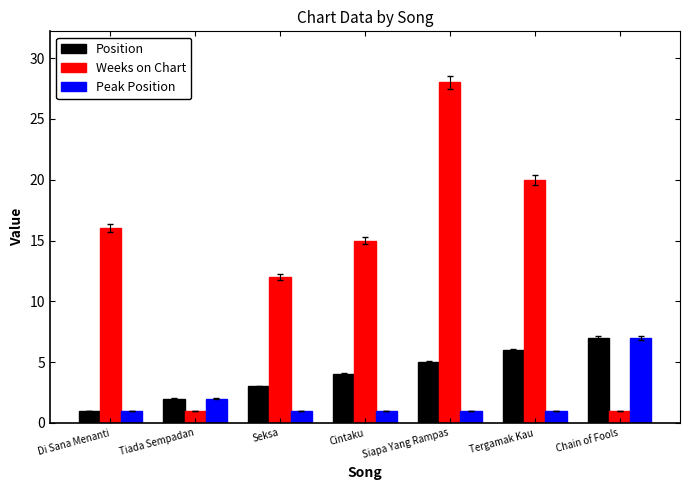

How many data points in Position are less than 4?

3